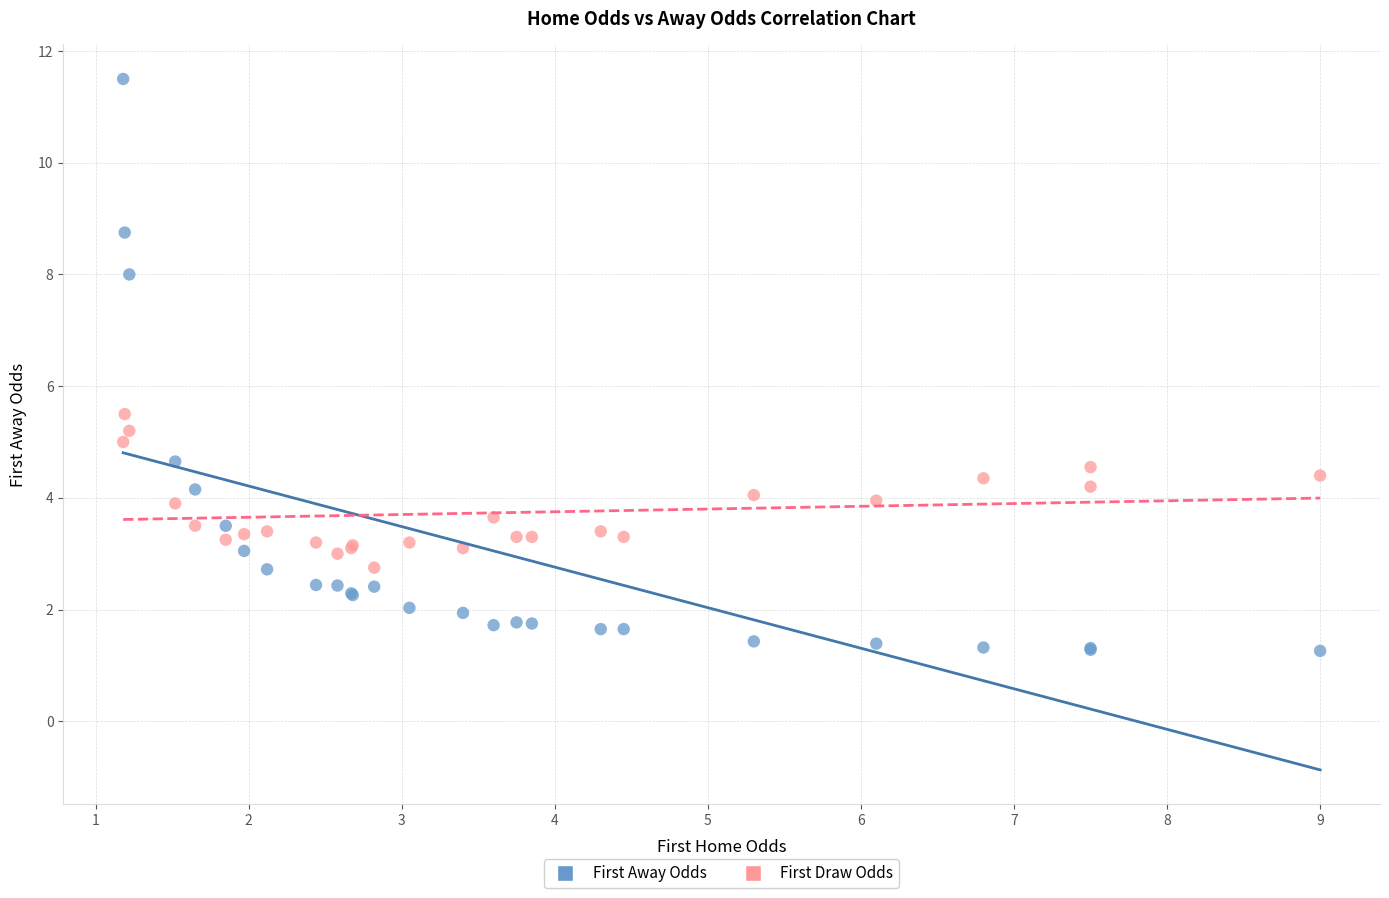

Across all series, what Y value is closest to 6?

5.5